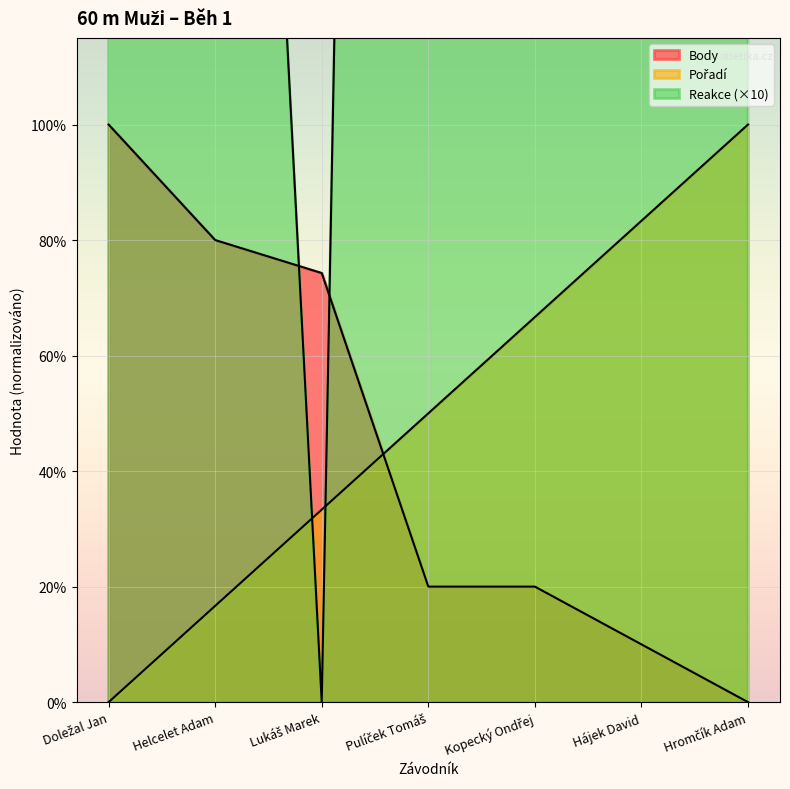

What is the greatest value displayed?

10.0